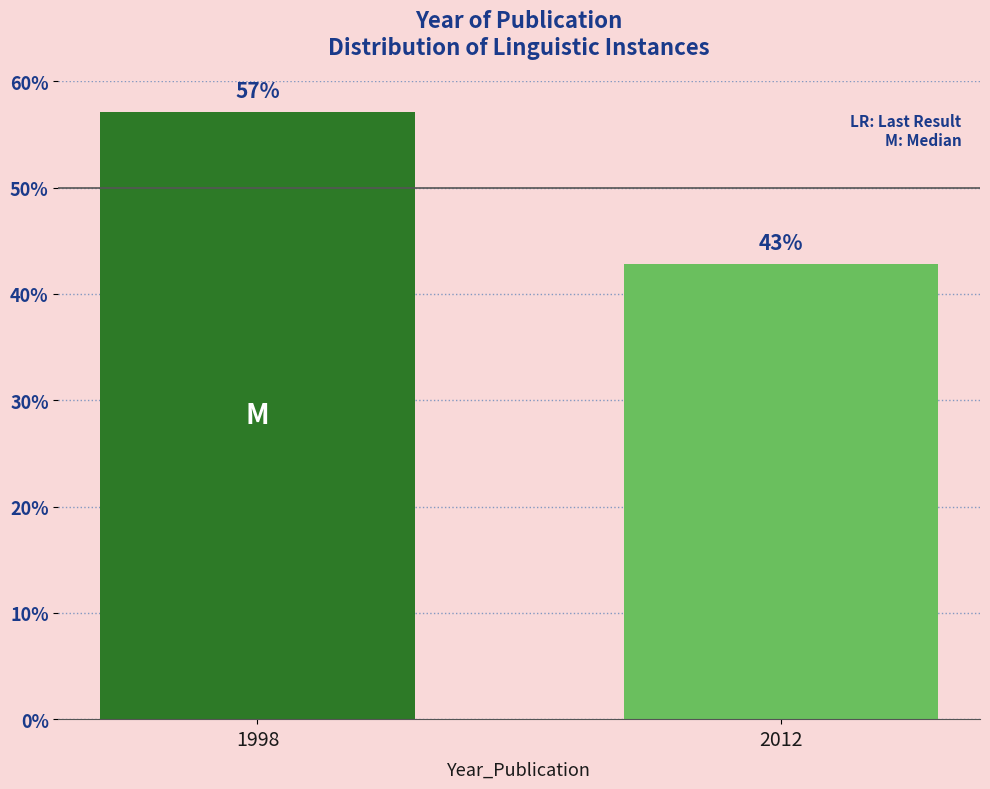

What is the value of the 2nd bar from the left?

42.9